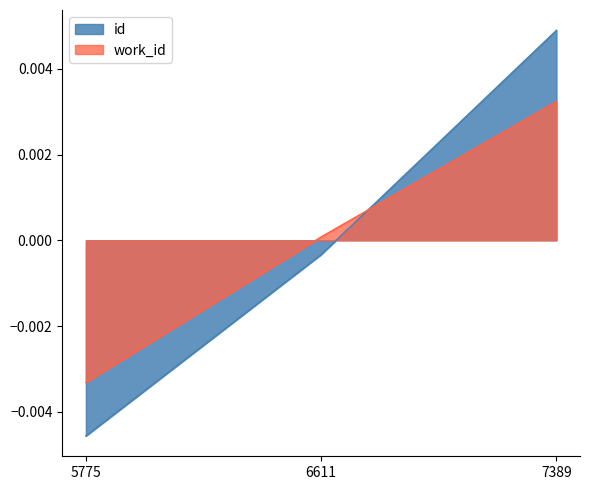

Between 7389 and 5775, which is larger?

7389